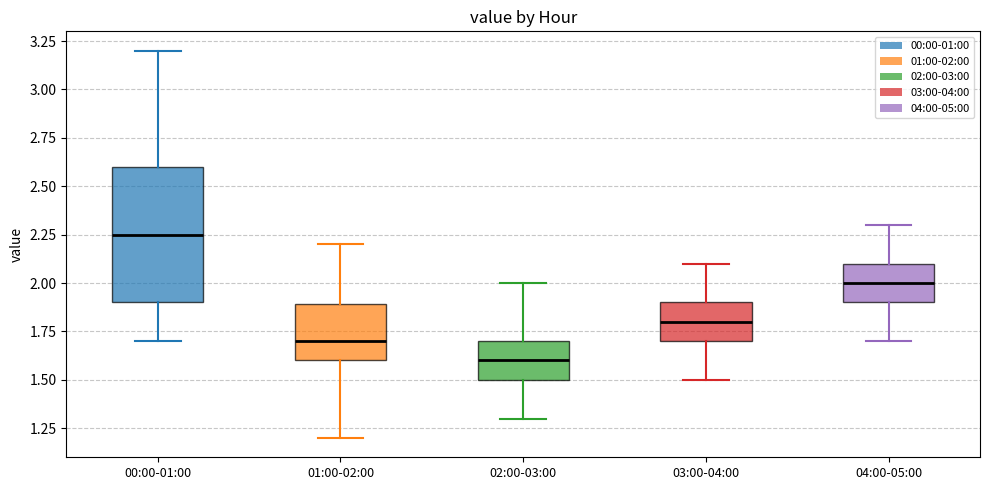

Reading left to right, read every box against the y-axis: the position of its median line, the range the box covers, and the ends of its whiskers. The values are not printed on the chart, so give them approximately, as read against the axis.

00:00-01:00: median 2.25, box 1.90 to 2.60, whiskers 1.70 to 3.20
01:00-02:00: median 1.70, box 1.60 to 1.90, whiskers 1.20 to 2.20
02:00-03:00: median 1.60, box 1.50 to 1.70, whiskers 1.30 to 2.00
03:00-04:00: median 1.80, box 1.70 to 1.90, whiskers 1.50 to 2.10
04:00-05:00: median 2.00, box 1.90 to 2.10, whiskers 1.70 to 2.30